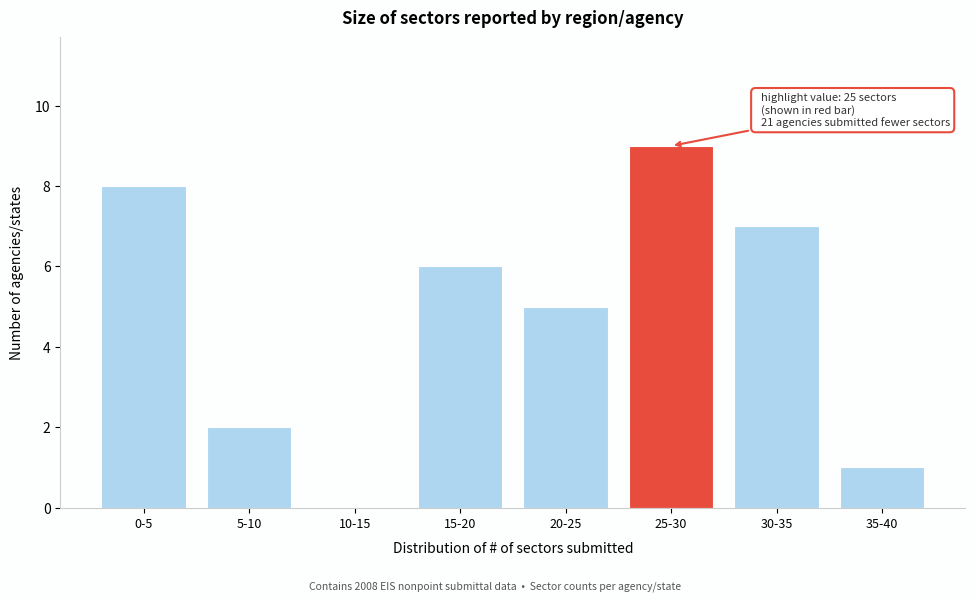

Reading left to right, transcribe all the data shown in this chart.

0-5=8	5-10=2	10-15=0	15-20=6	20-25=5	25-30=9	30-35=7	35-40=1